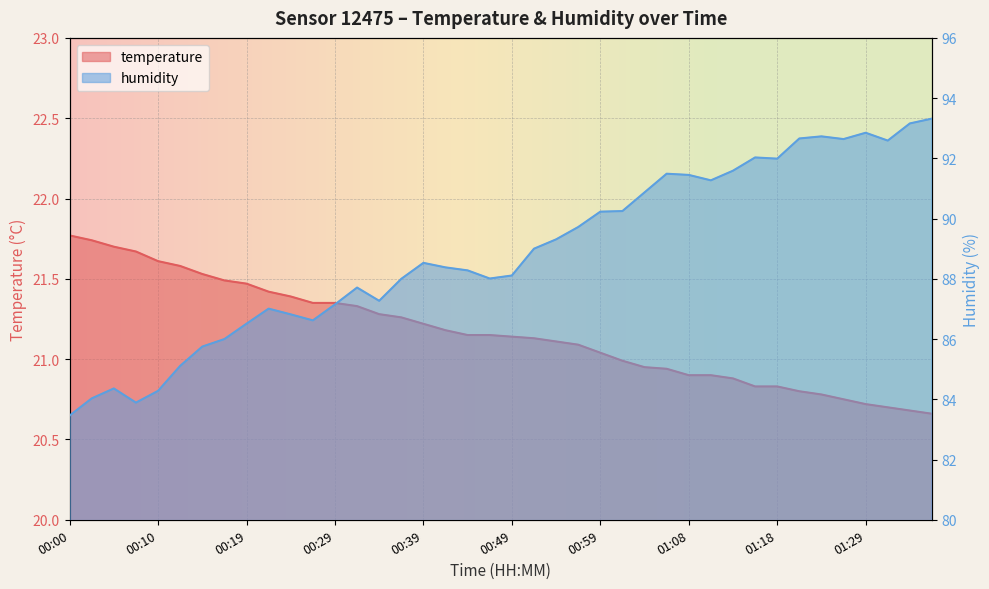

What is the label of the 12th point from the right?

01:08